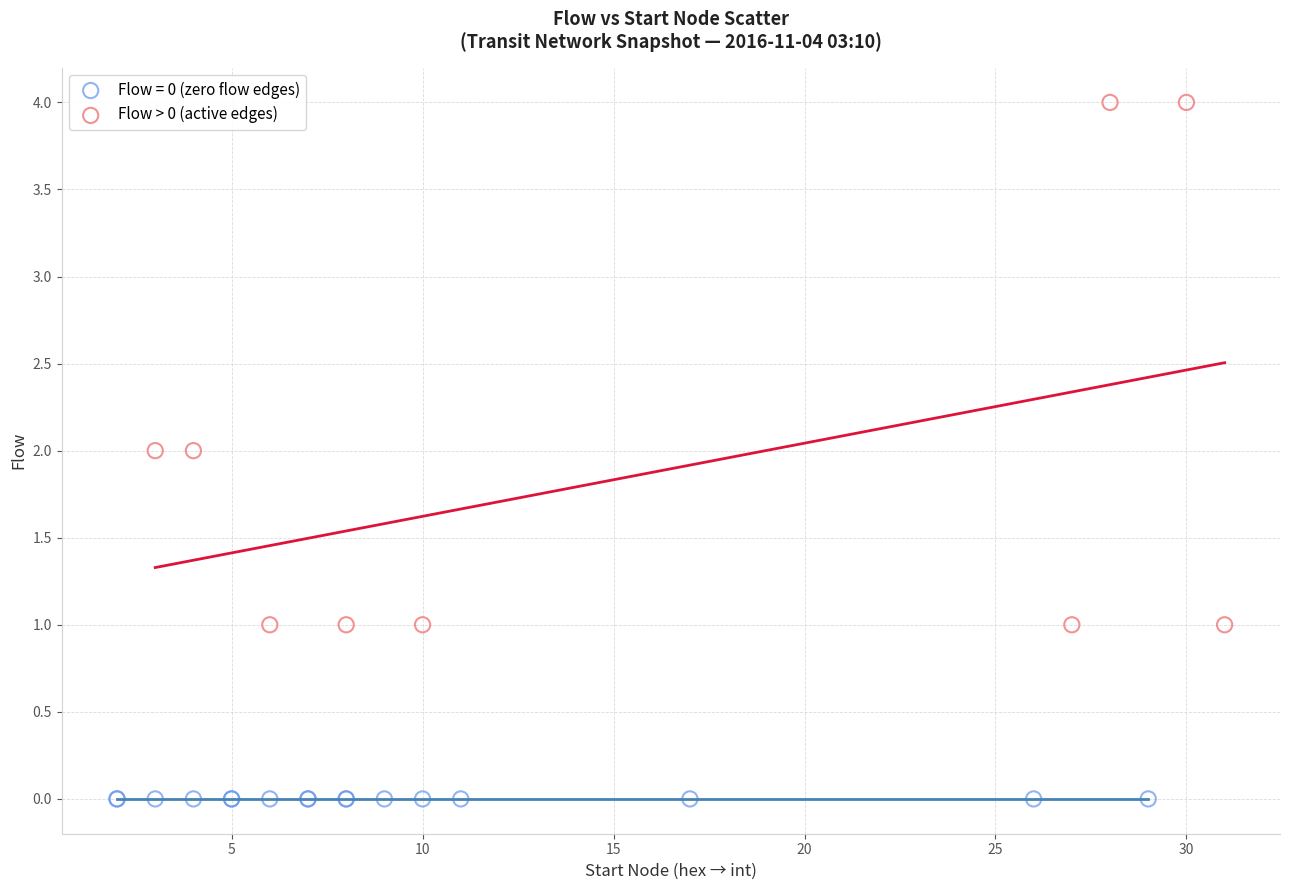

Which series reaches the minimum Y coordinate?

Flow = 0 (zero flow edges)